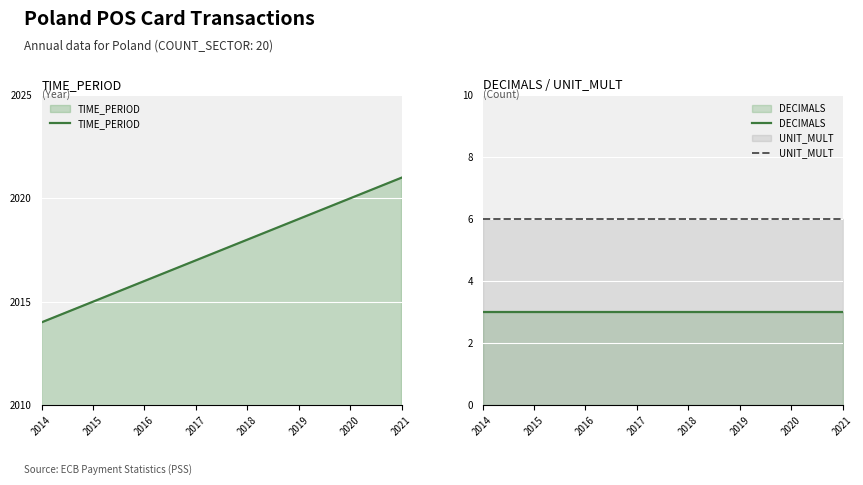

How many lines are shown in the chart?

3